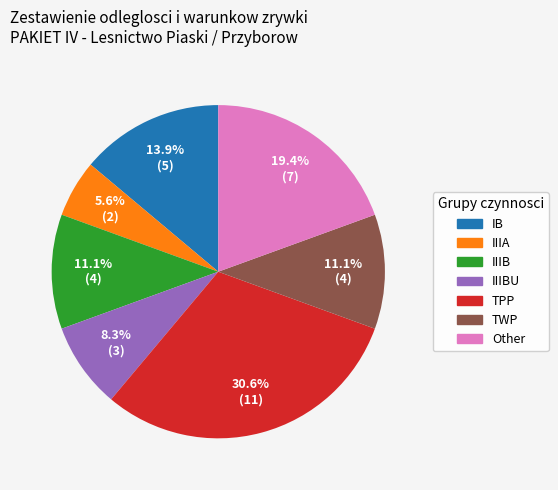

Is there any slice that represents more than half of the pie?

No